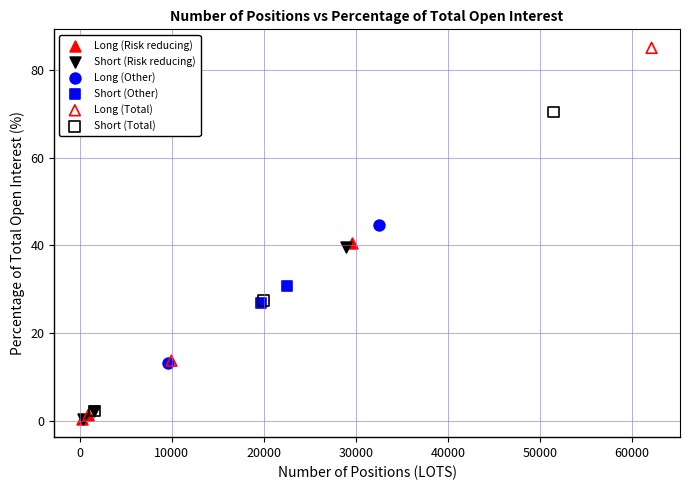

Which series contains the highest Y value?

Long (Total)